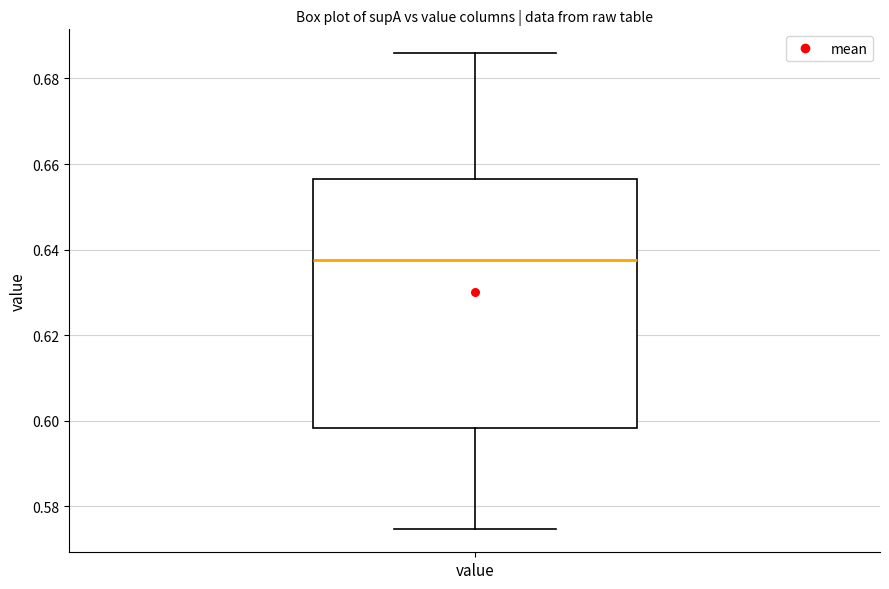

Where does the lower whisker of the box for value end on the y-axis? The values are not printed on the chart, so give them approximately, as read against the axis.

0.574